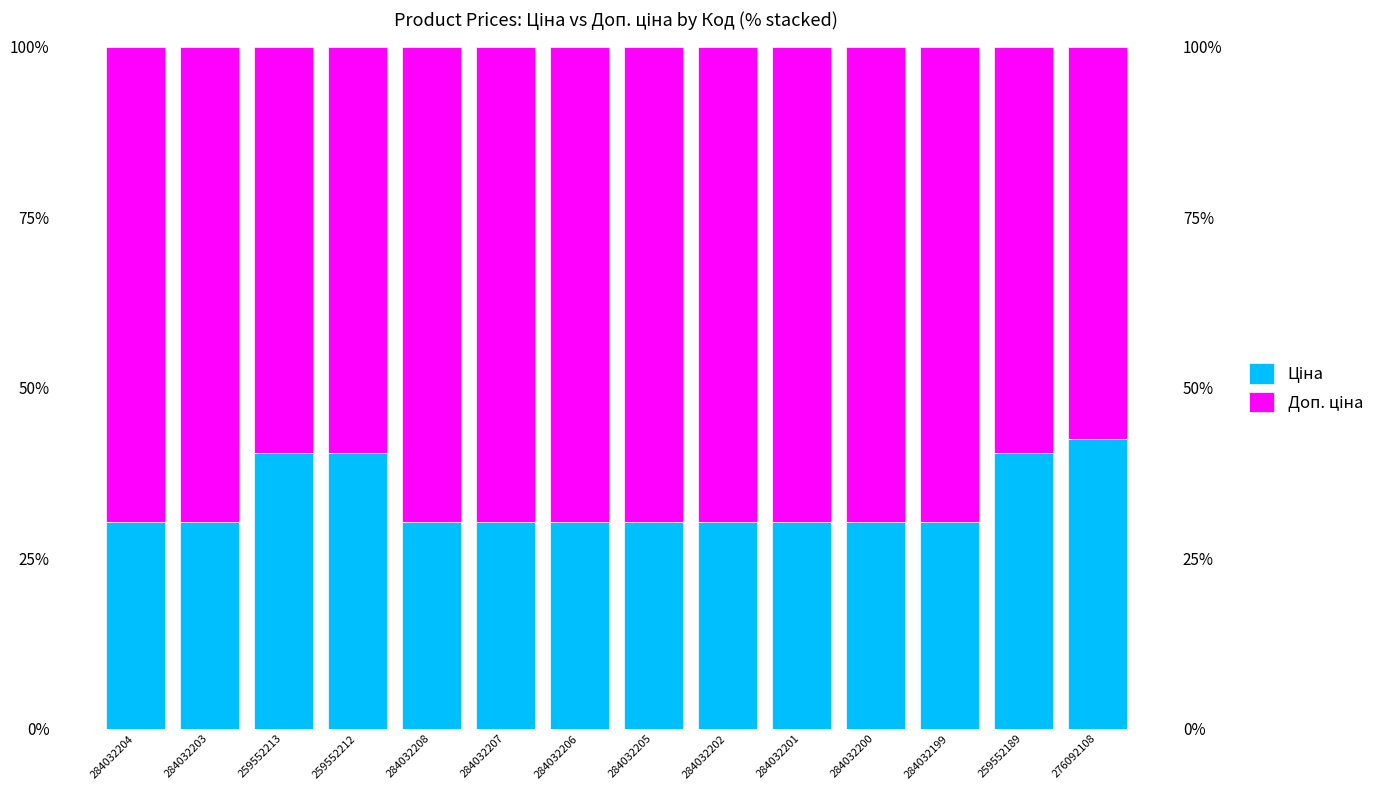

What position from the right is 284032200?

4